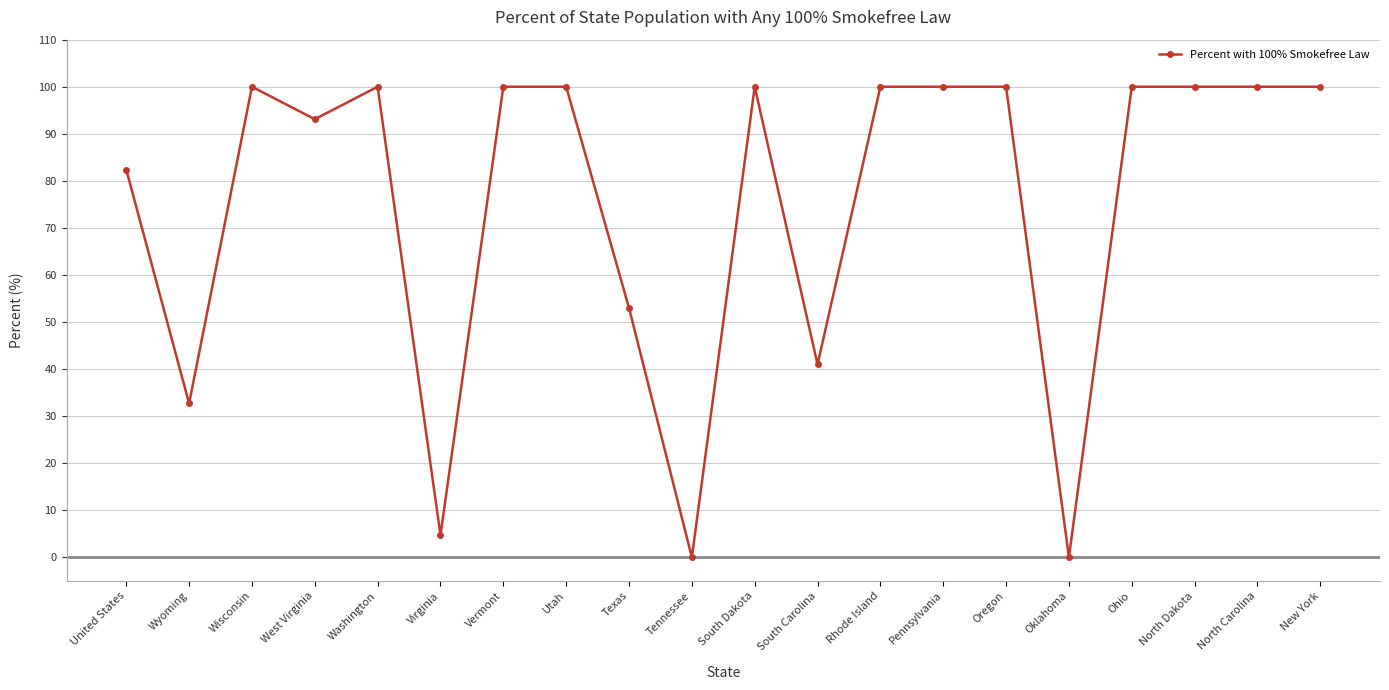

True or false: the data shows 55.3 at Oregon.

False